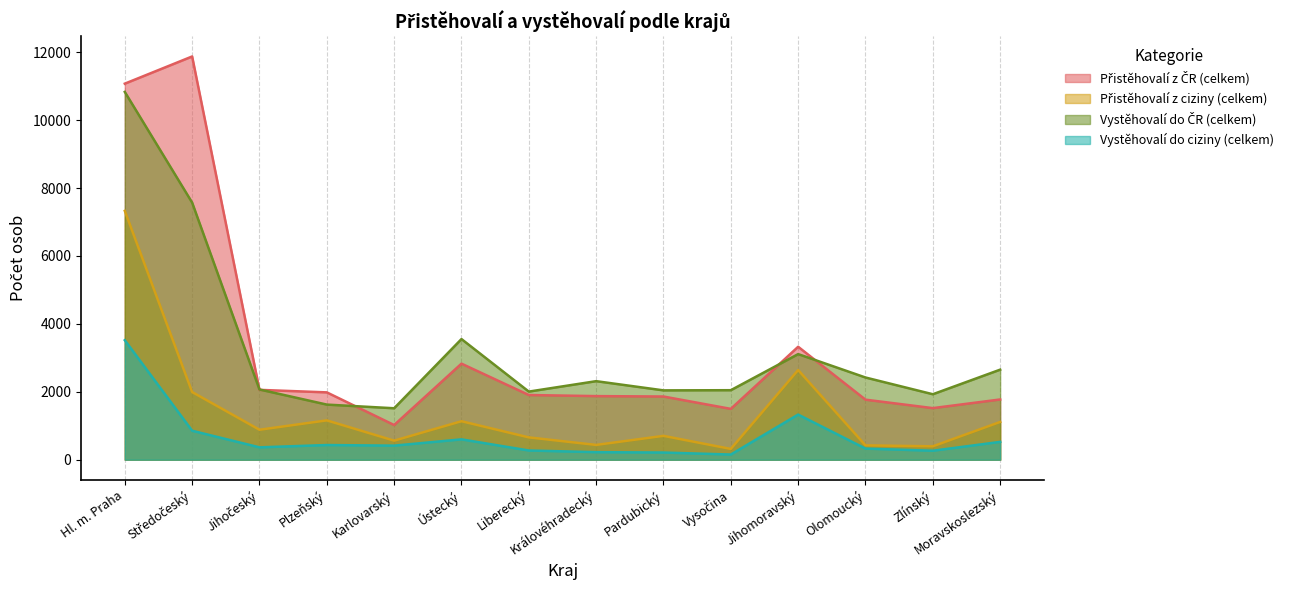

How many series are shown in this chart?

4